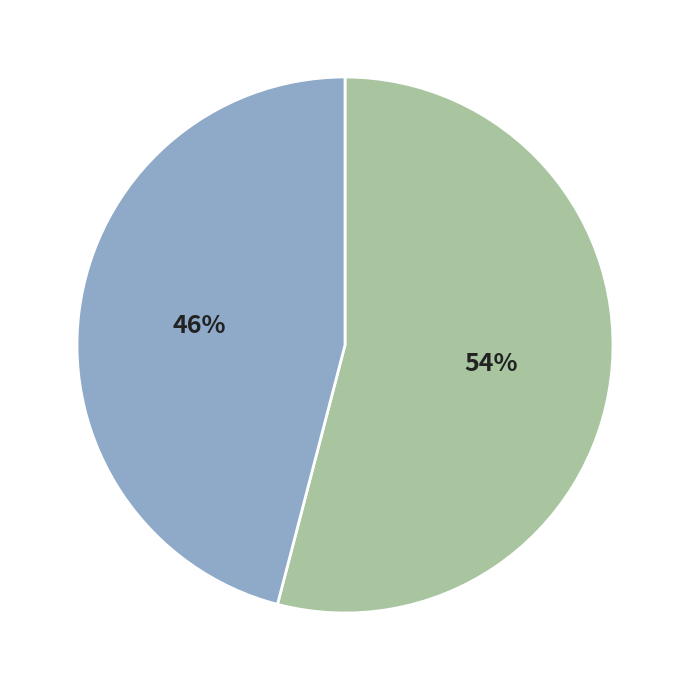

To the nearest percent, what is the difference between the largest and smallest slice percentages?

8%